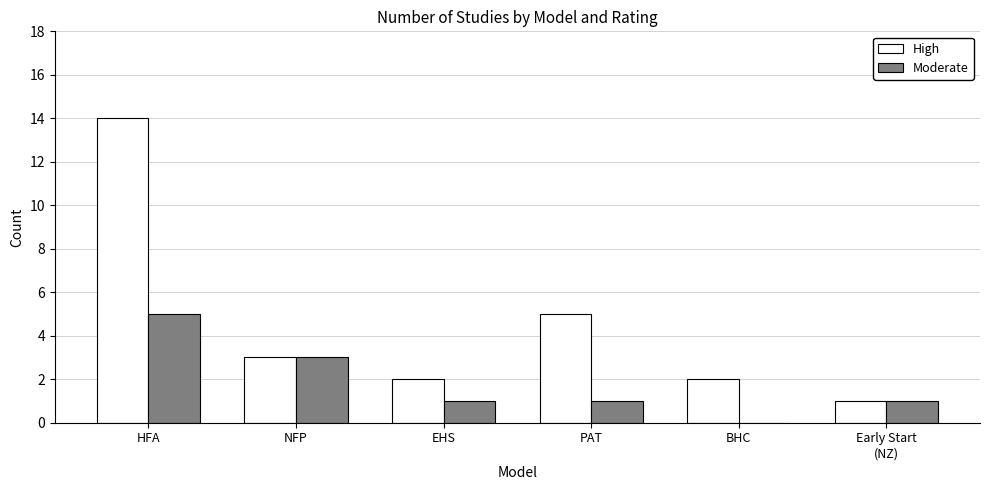

The High series shows 1 at PAT. True or false?

False